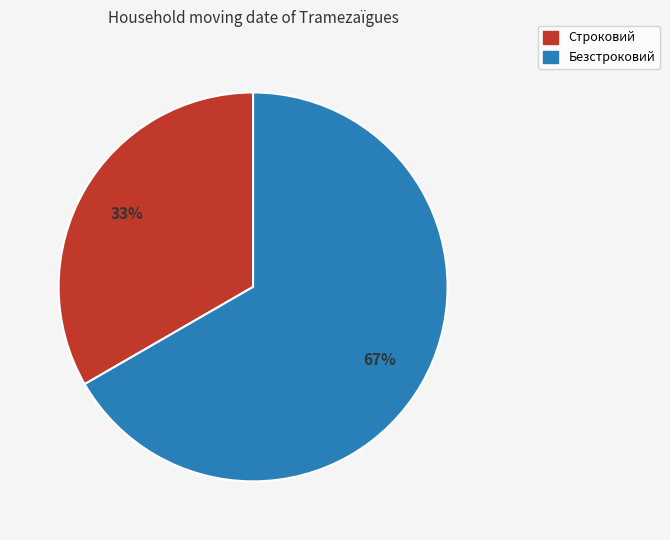

What is the ratio of the value at Безстроковий to the value at Строковий?

2.0